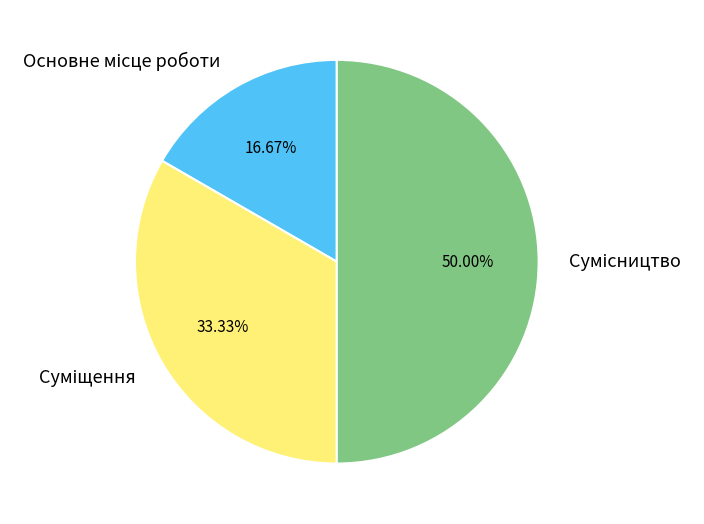

Which slice is the smallest?

Основне місце роботи